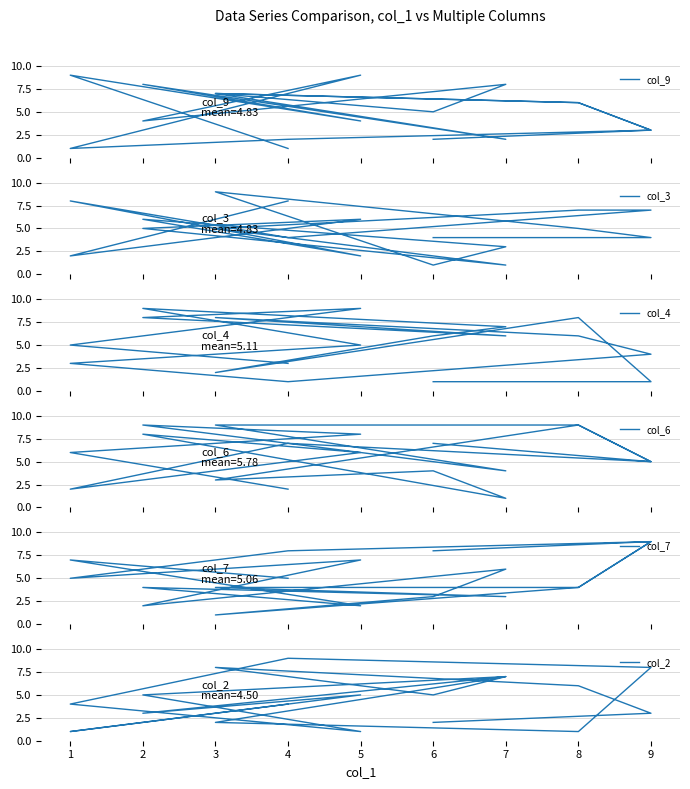

How many times do col_3 and col_2 cross each other?

8